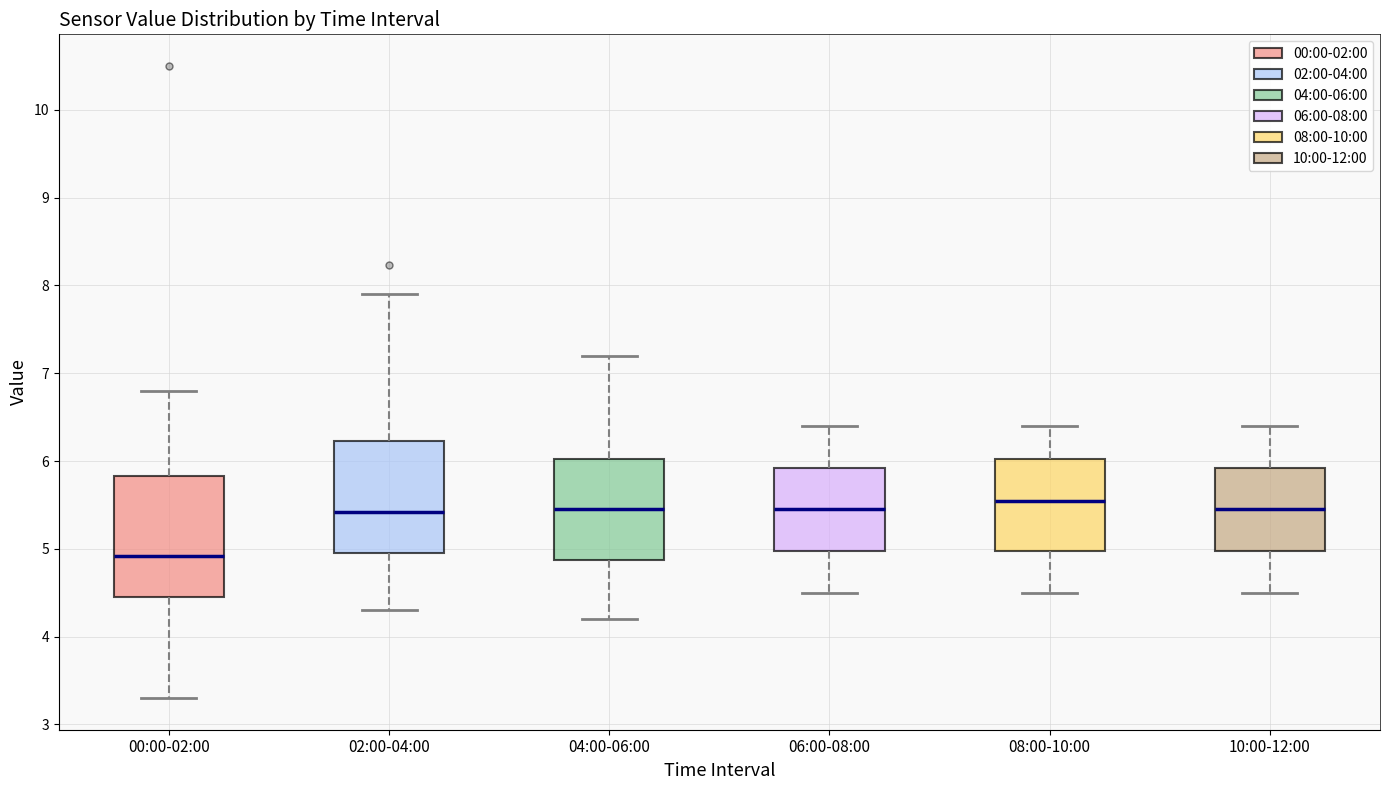

Reading left to right, read every box against the y-axis: the position of its median line, the range the box covers, and the ends of its whiskers. The values are not printed on the chart, so give them approximately, as read against the axis.

00:00-02:00: median 4.9, box 4.5 to 5.8, whiskers 3.3 to 6.8
02:00-04:00: median 5.4, box 5.0 to 6.2, whiskers 4.3 to 7.9
04:00-06:00: median 5.5, box 4.9 to 6.0, whiskers 4.2 to 7.2
06:00-08:00: median 5.5, box 5.0 to 5.9, whiskers 4.5 to 6.4
08:00-10:00: median 5.6, box 5.0 to 6.0, whiskers 4.5 to 6.4
10:00-12:00: median 5.5, box 5.0 to 5.9, whiskers 4.5 to 6.4